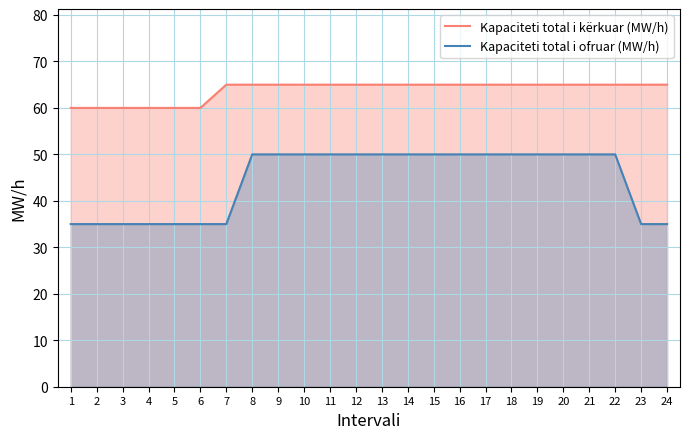

List the series in order of their peak value, highest first.

Kapaciteti total i kërkuar (MW/h), Kapaciteti total i ofruar (MW/h)